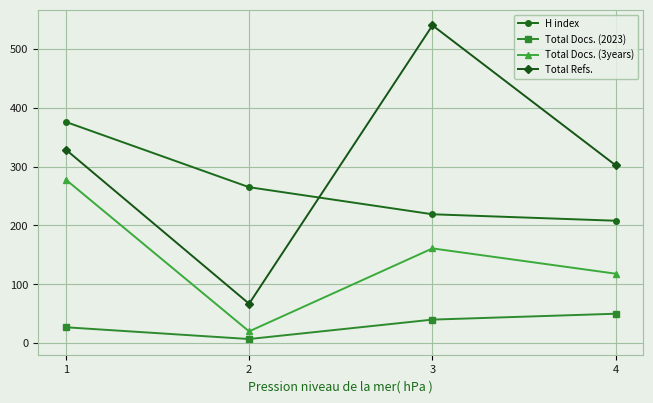

What is the smallest value displayed?

7